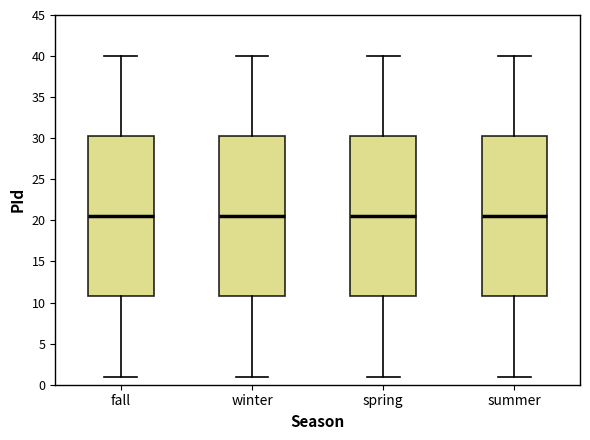

Reading left to right, read every box against the y-axis: the position of its median line, the range the box covers, and the ends of its whiskers. The values are not printed on the chart, so give them approximately, as read against the axis.

fall: median 20.5, box 11.0 to 30.5, whiskers 1.0 to 40.0
winter: median 20.5, box 11.0 to 30.5, whiskers 1.0 to 40.0
spring: median 20.5, box 11.0 to 30.5, whiskers 1.0 to 40.0
summer: median 20.5, box 11.0 to 30.5, whiskers 1.0 to 40.0